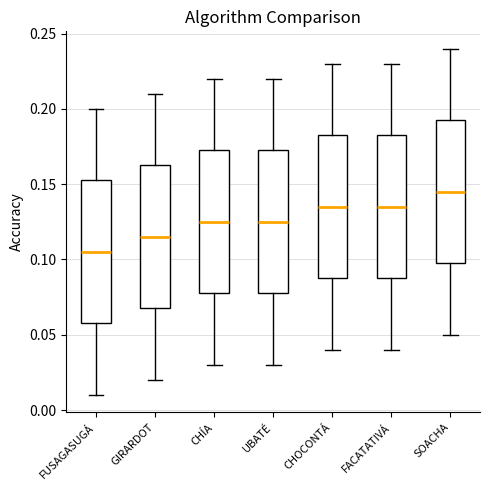

Reading left to right, read every box against the y-axis: the position of its median line, the range the box covers, and the ends of its whiskers. The values are not printed on the chart, so give them approximately, as read against the axis.

FUSAGASUGÁ: median 0.105, box 0.060 to 0.155, whiskers 0.010 to 0.200
GIRARDOT: median 0.115, box 0.070 to 0.165, whiskers 0.020 to 0.210
CHÍA: median 0.125, box 0.080 to 0.175, whiskers 0.030 to 0.220
UBATÉ: median 0.125, box 0.080 to 0.175, whiskers 0.030 to 0.220
CHOCONTÁ: median 0.135, box 0.090 to 0.185, whiskers 0.040 to 0.230
FACATATIVÁ: median 0.135, box 0.090 to 0.185, whiskers 0.040 to 0.230
SOACHA: median 0.145, box 0.100 to 0.195, whiskers 0.050 to 0.240